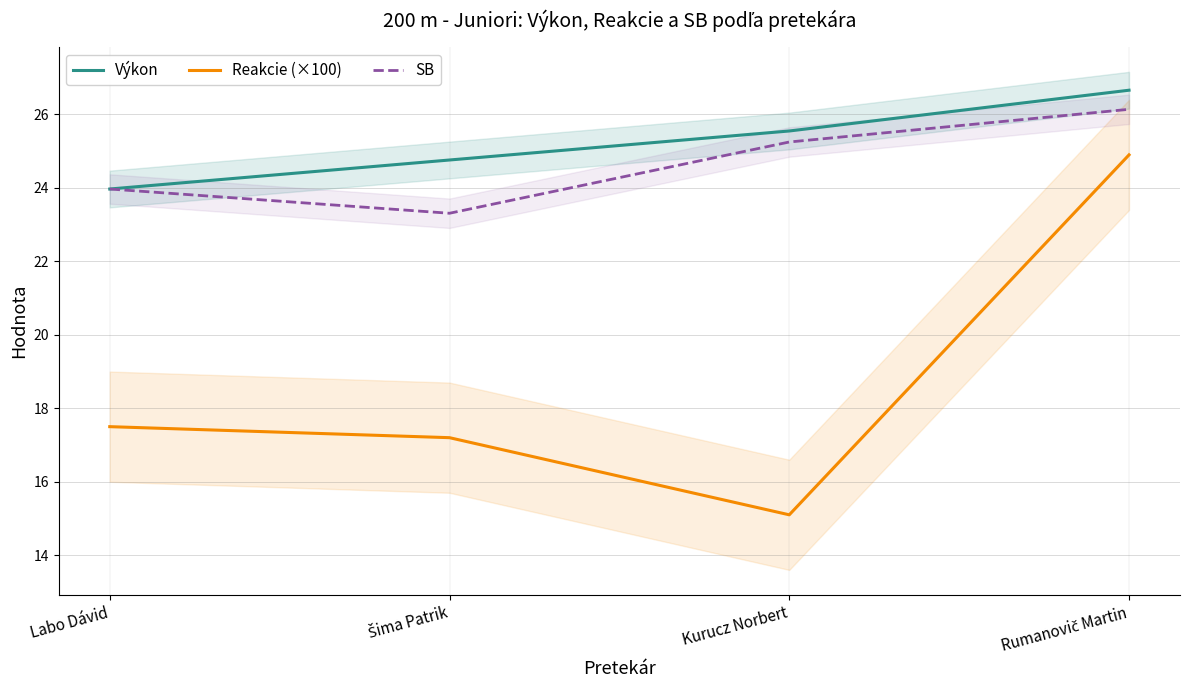

True or false: Reakcie (×100) and Výkon cross at least once.

False